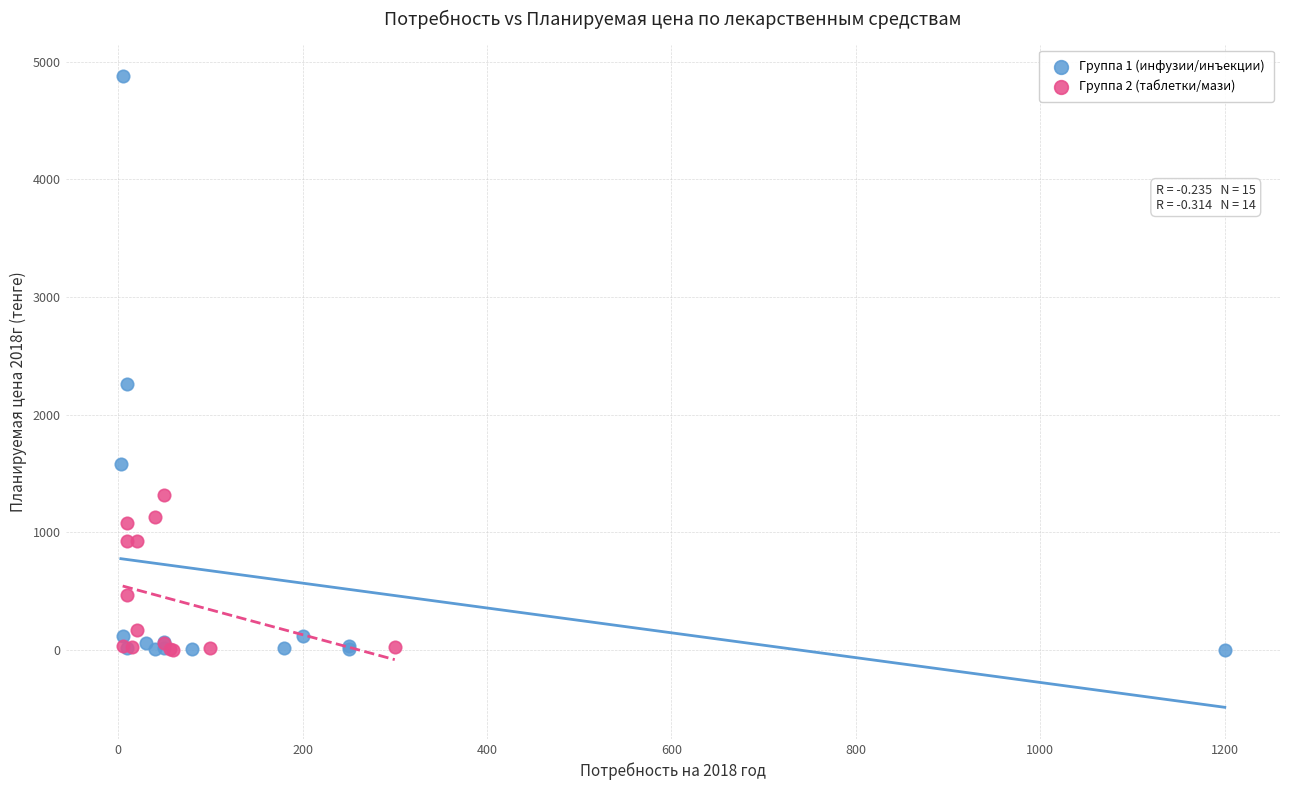

Which series contains the highest Y value?

Группа 1 (инфузии/инъекции)